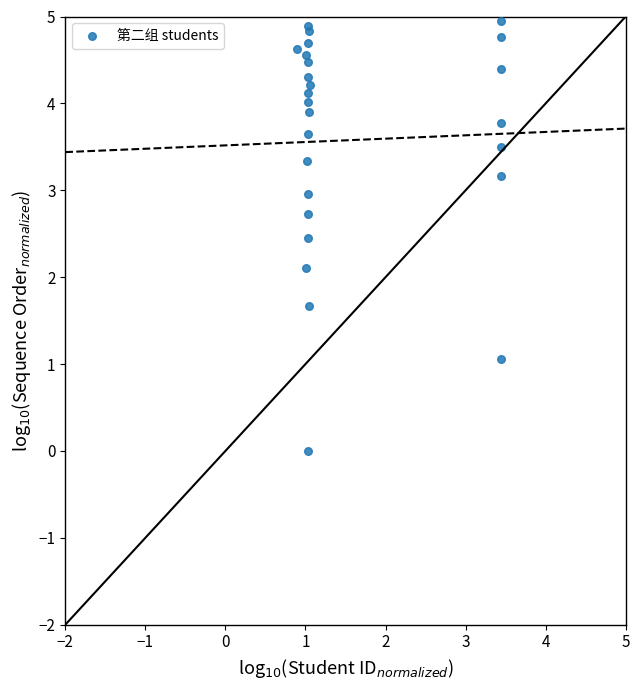

What Y value in the scatter plot is closest to 2?

2.1